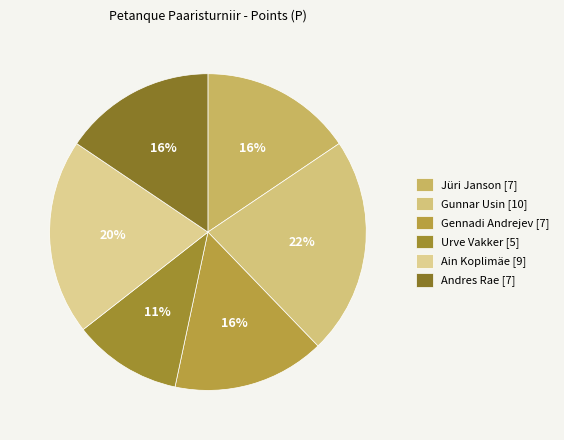

Does Ain Koplimäe account for over 50% of the chart?

No